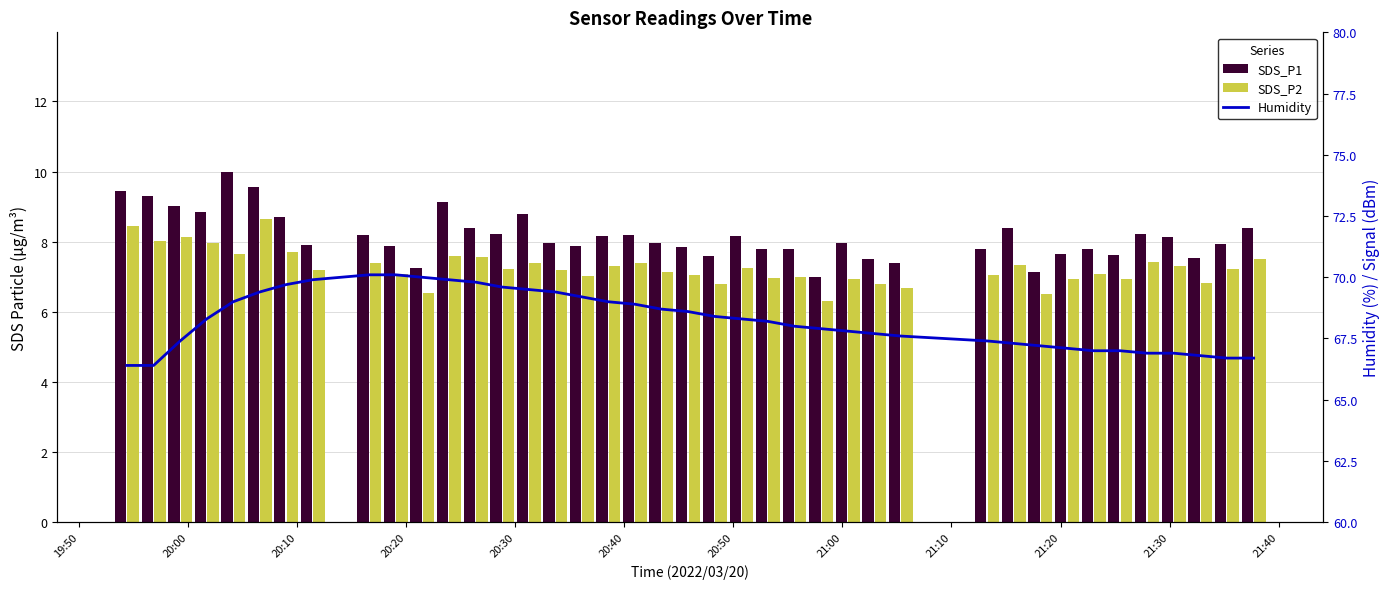

Rank the series by their maximum value, from highest to lowest.

Humidity, SDS_P1, SDS_P2